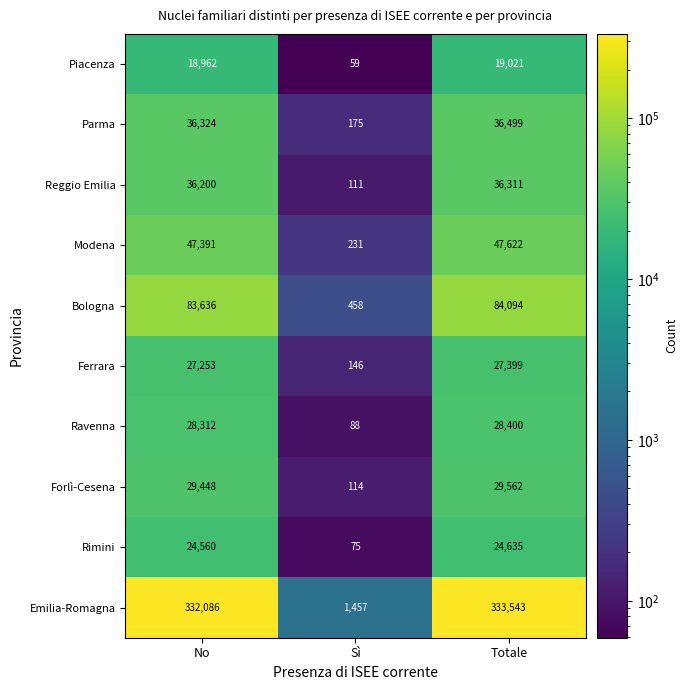

What is the total value across all series at No?

664172